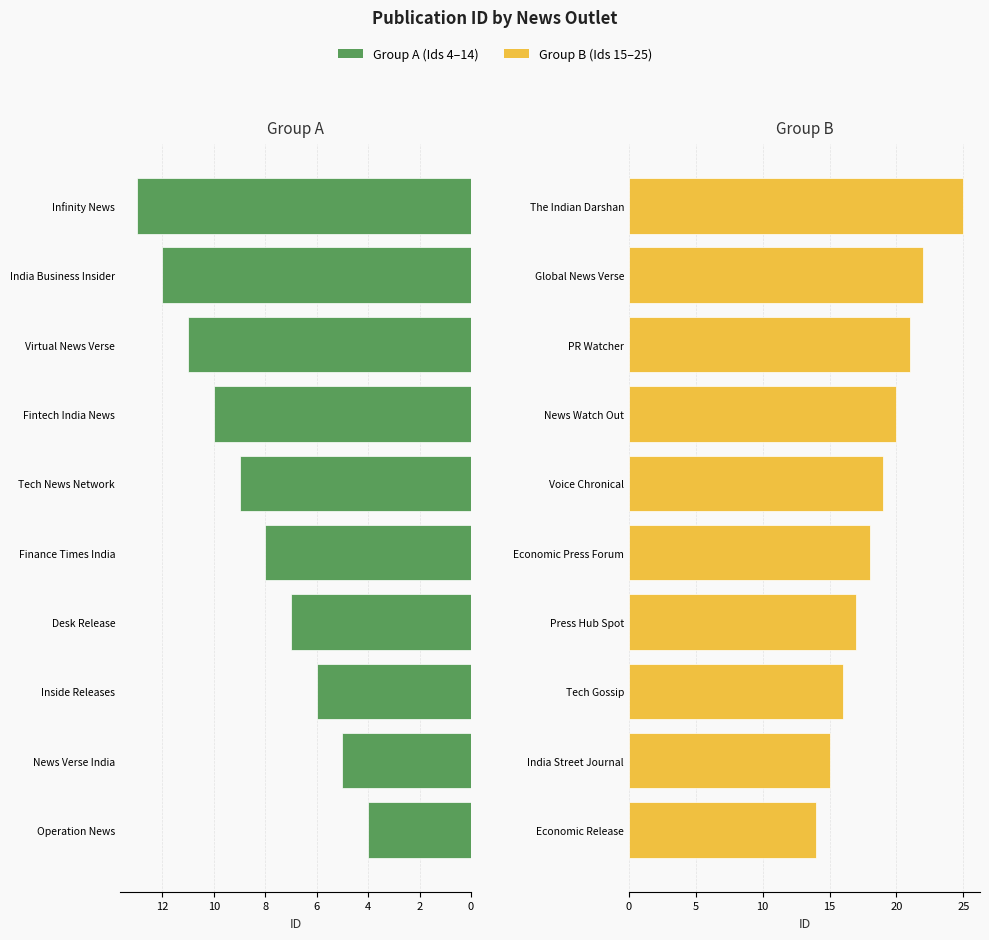

Which series has the largest total across all categories?

Group B (Ids 15–25)